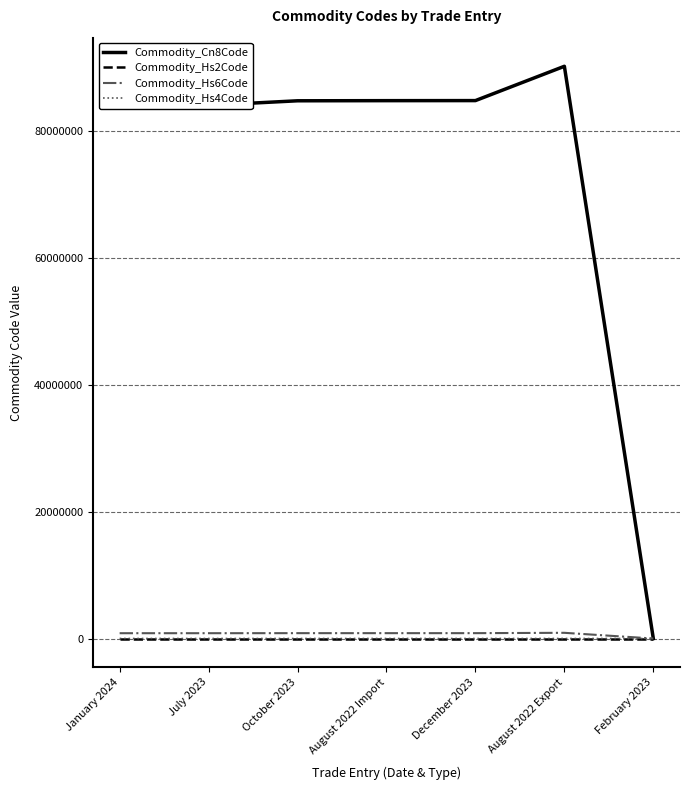

Which series has the largest range (max minus min)?

Commodity_Cn8Code